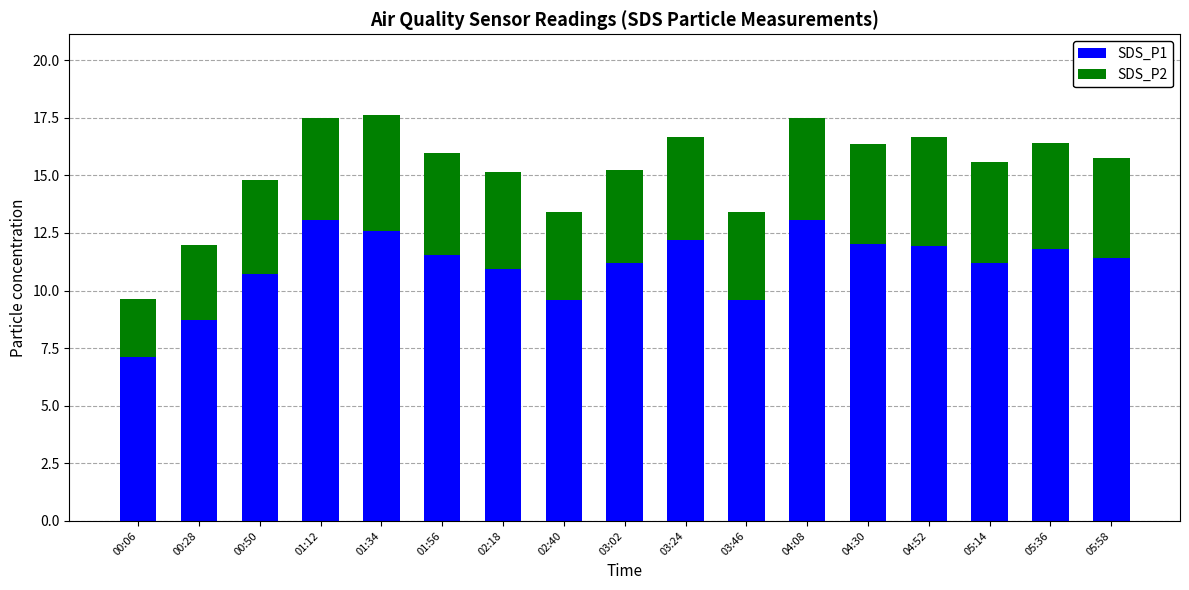

What is the average value of the SDS_P1 series?

11.1